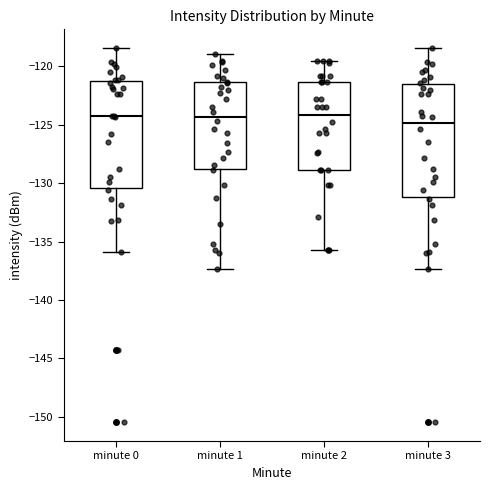

Where does the median line of the box for minute 1 sit on the y-axis? The values are not printed on the chart, so give them approximately, as read against the axis.

-124.5